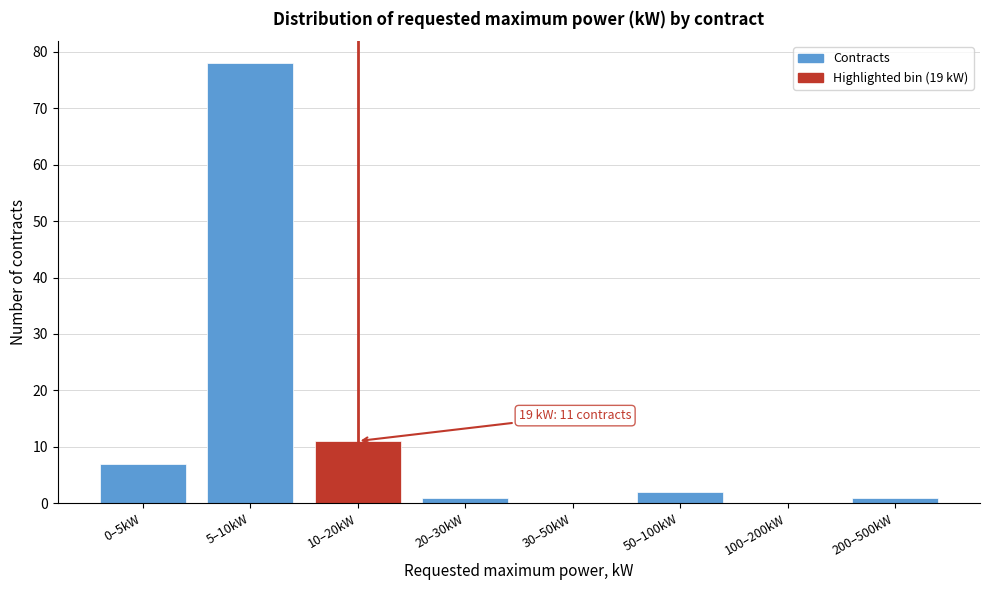

Reading left to right, transcribe all the data shown in this chart.

0–5kW=7	5–10kW=78	10–20kW=11	20–30kW=1	30–50kW=0	50–100kW=2	100–200kW=0	200–500kW=1